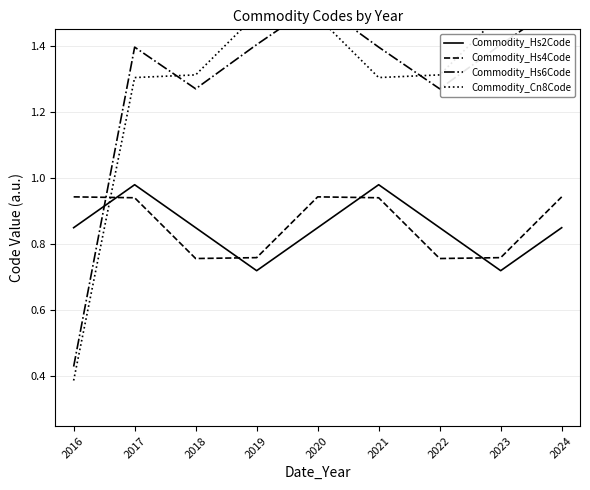

Between which two adjacent categories do Commodity_Hs4Code and Commodity_Hs2Code first intersect?

2016 and 2017